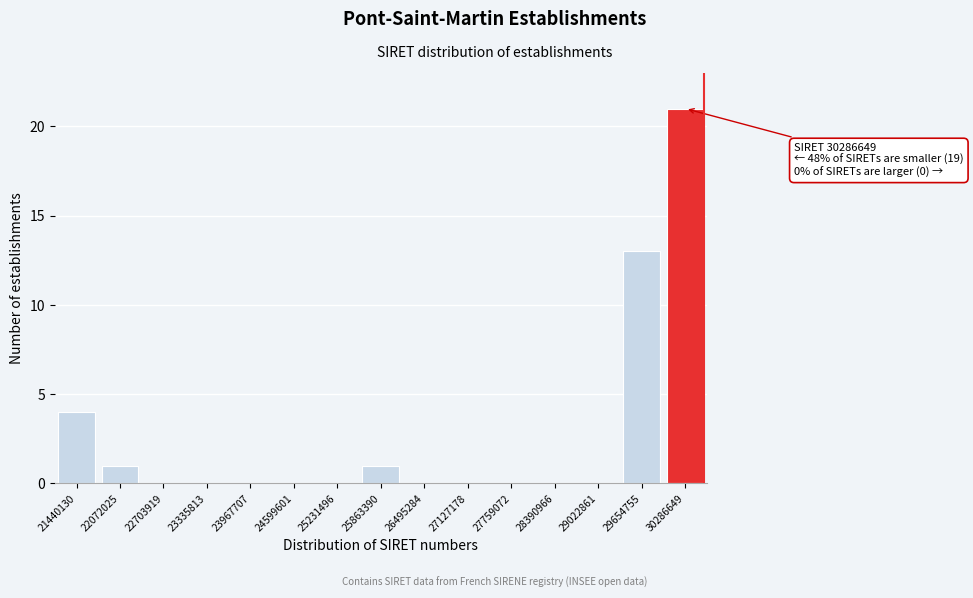

Reading left to right, list all the values displayed in this chart.

21440130=4	22072025=1	22703919=0	23335813=0	23967707=0	24599601=0	25231496=0	25863390=1	26495284=0	27127178=0	27759072=0	28390966=0	29022861=0	29654755=13	30286649=21